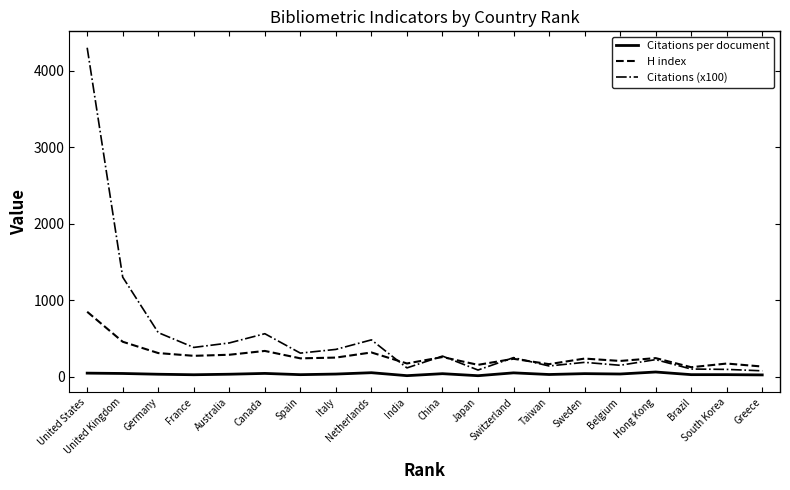

At which category is the sum across all series the highest?

United States